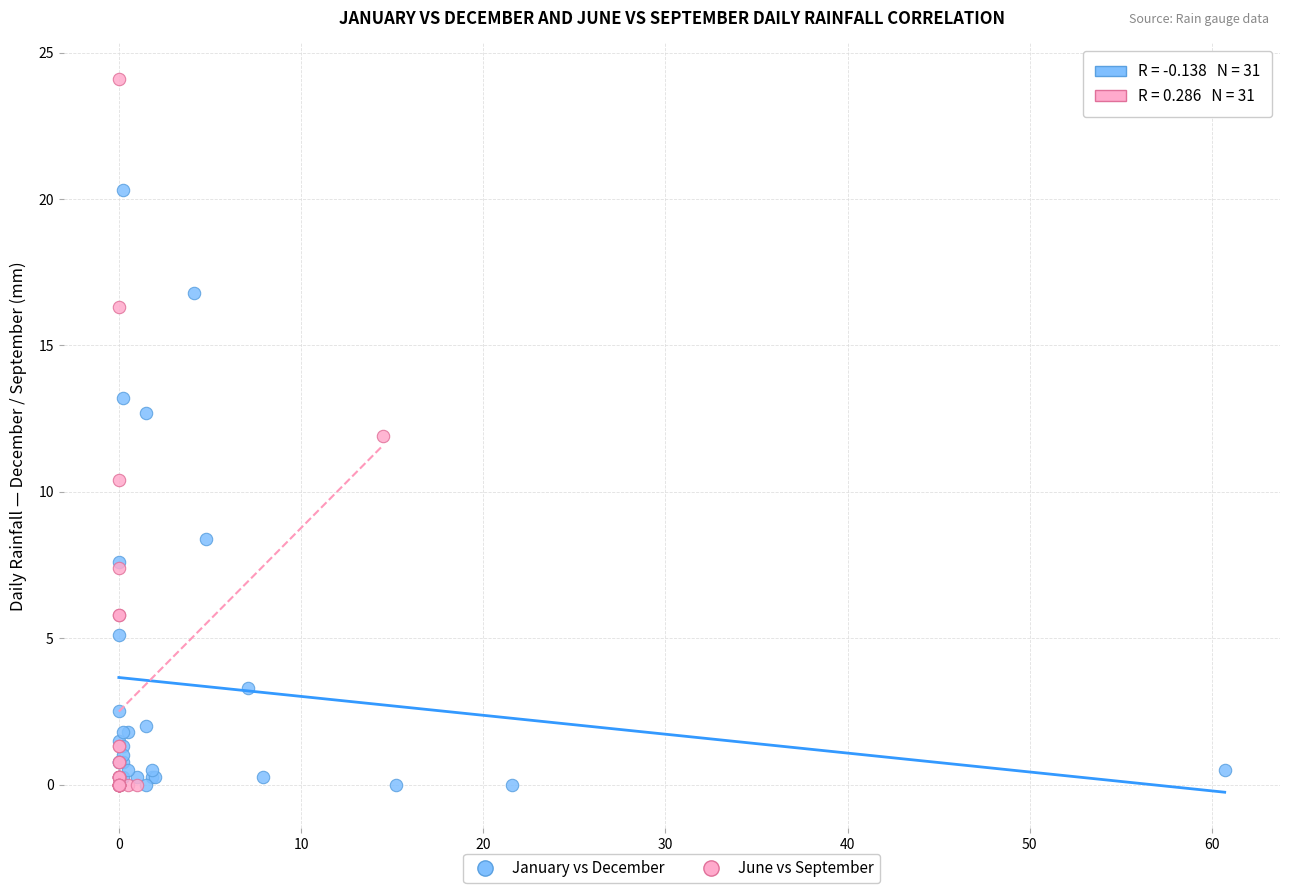

Which series reaches the maximum Y coordinate?

June vs September